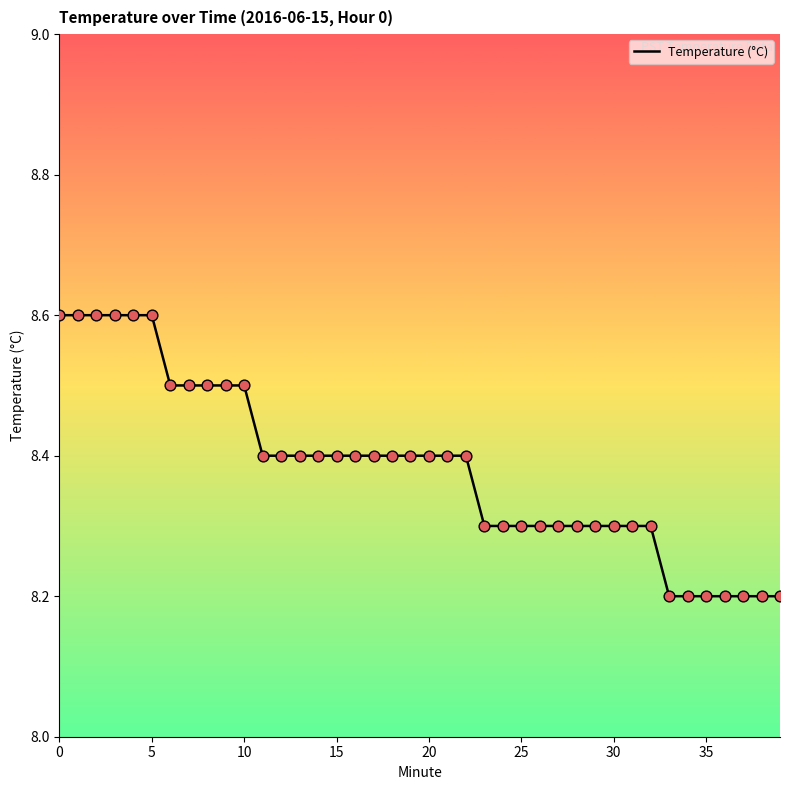

What is the smallest value displayed?

8.2